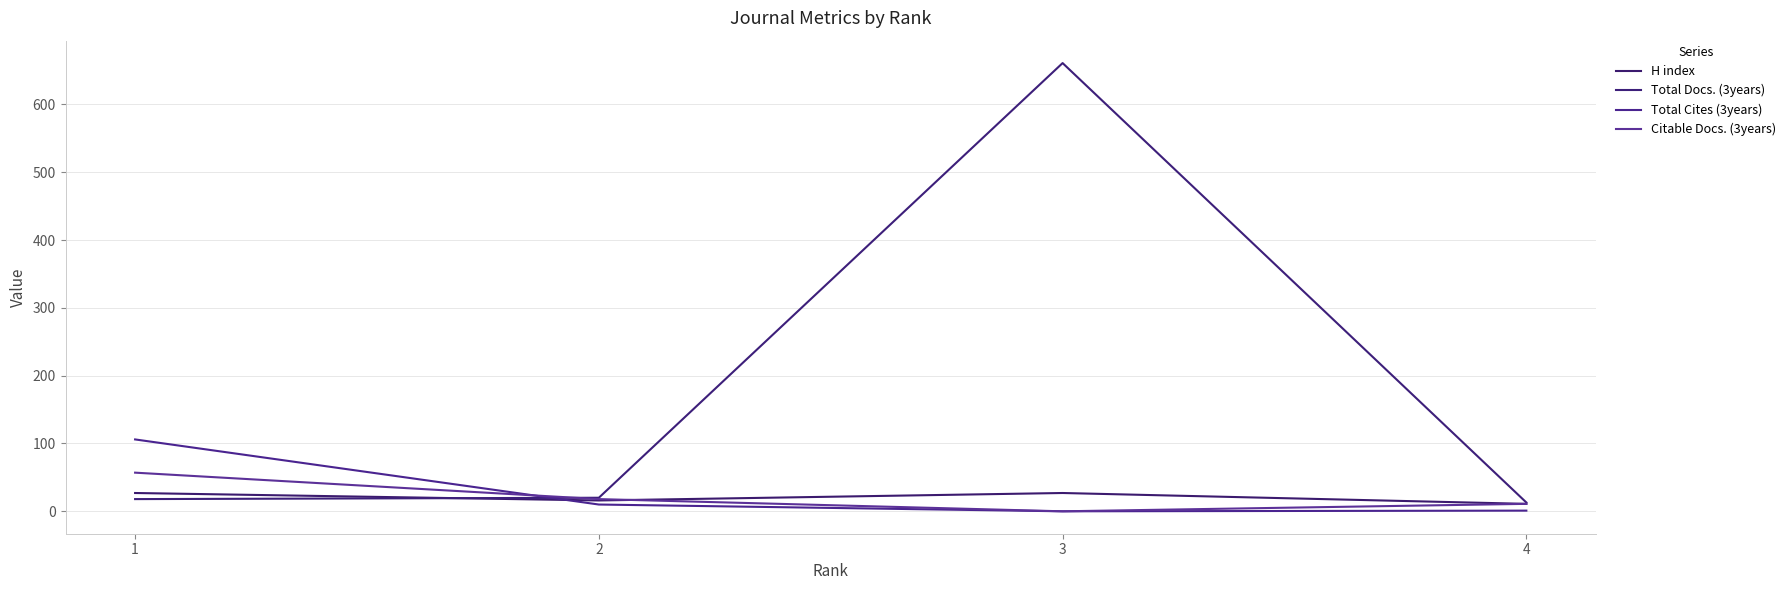

Rank the series at 4 from highest to lowest value.

Total Docs. (3years), H index, Citable Docs. (3years), Total Cites (3years)